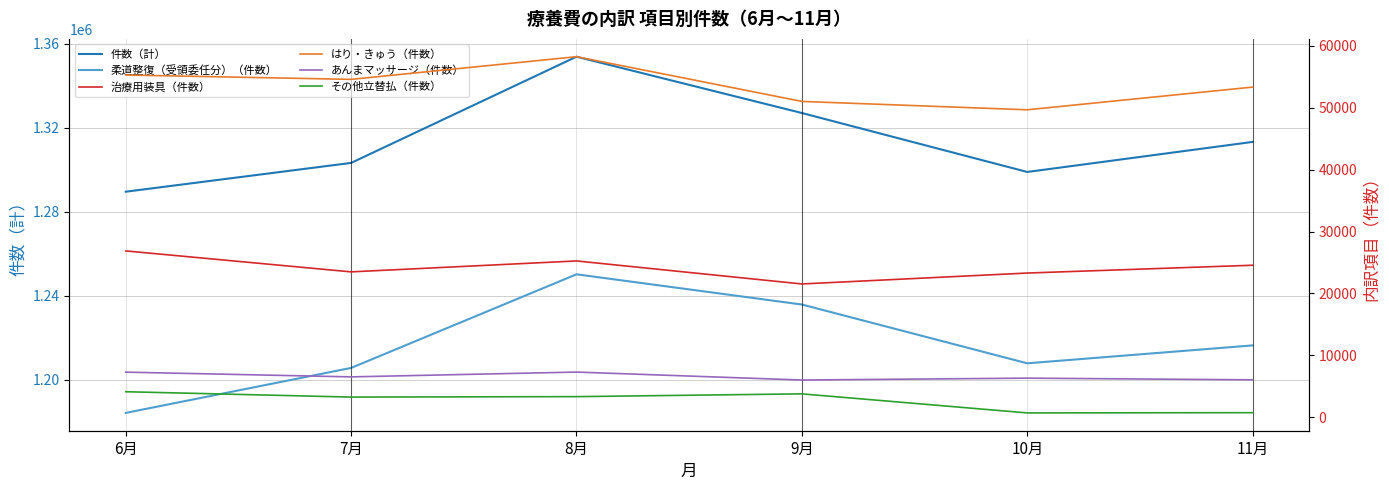

What is the total value across all series at 10月?

2586818